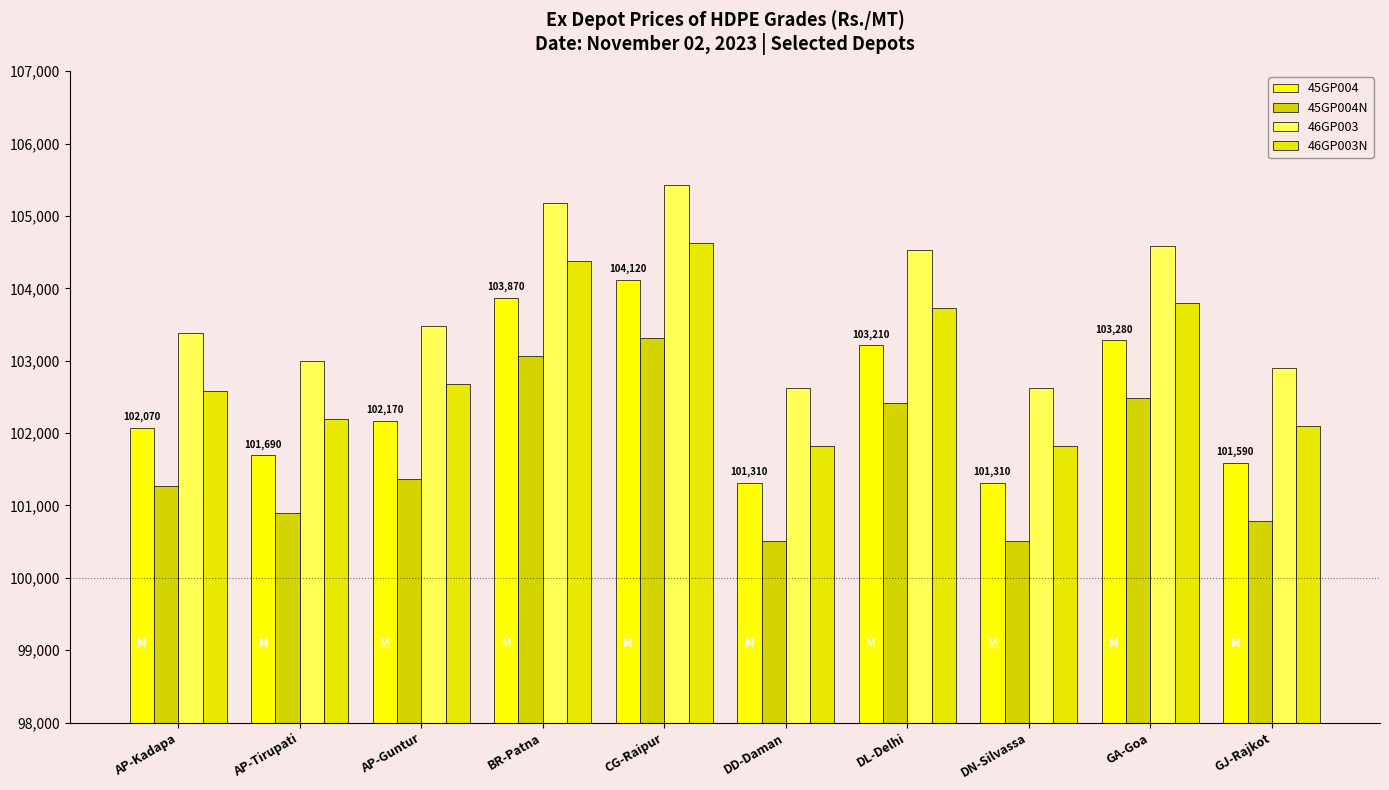

At which label does 45GP004N first exceed 101370?

BR-Patna